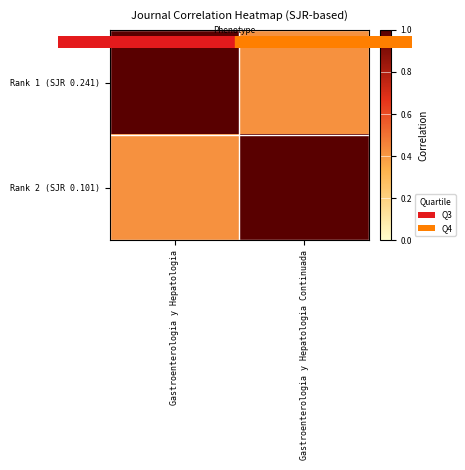

Reading right to left, extract all data points from this chart.

Rank 1 (SJR 0.241): Gastroenterologia y Hepatologia Continuada=0.4	Gastroenterologia y Hepatologia=1.0
Rank 2 (SJR 0.101): Gastroenterologia y Hepatologia Continuada=1.0	Gastroenterologia y Hepatologia=0.4